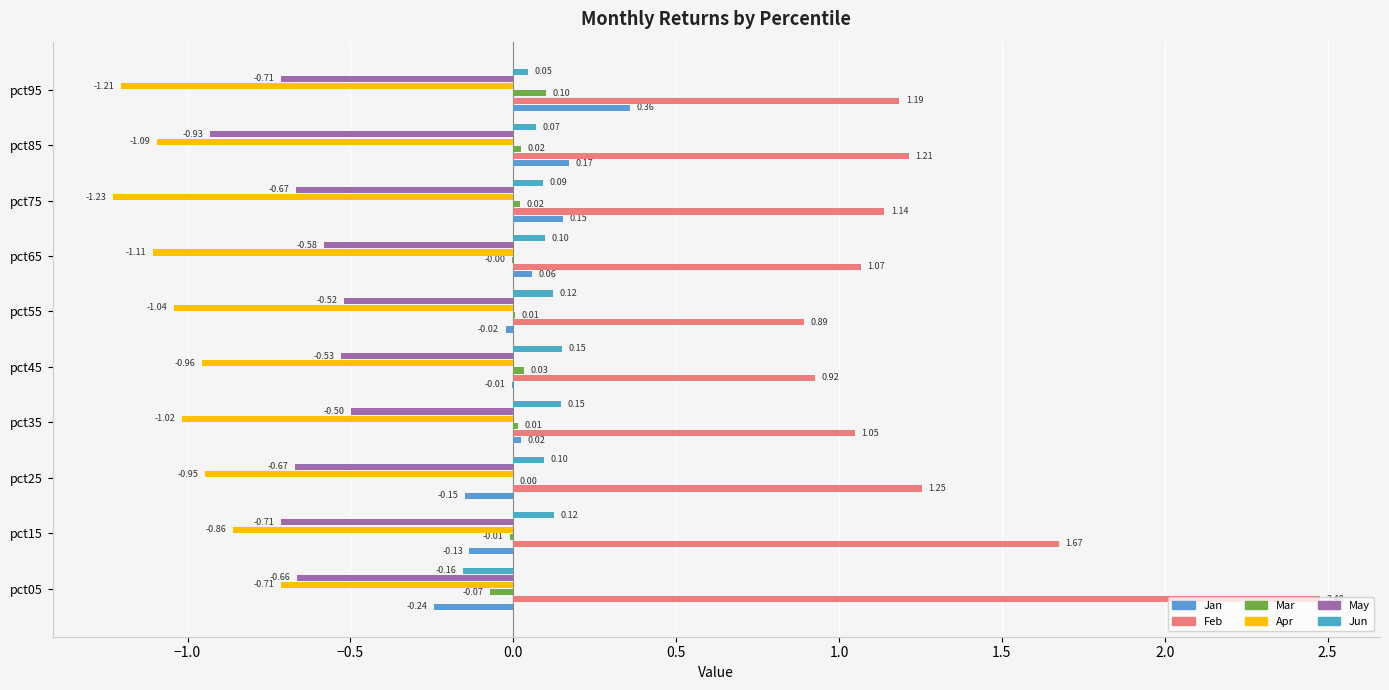

How many data points does each series have?

10